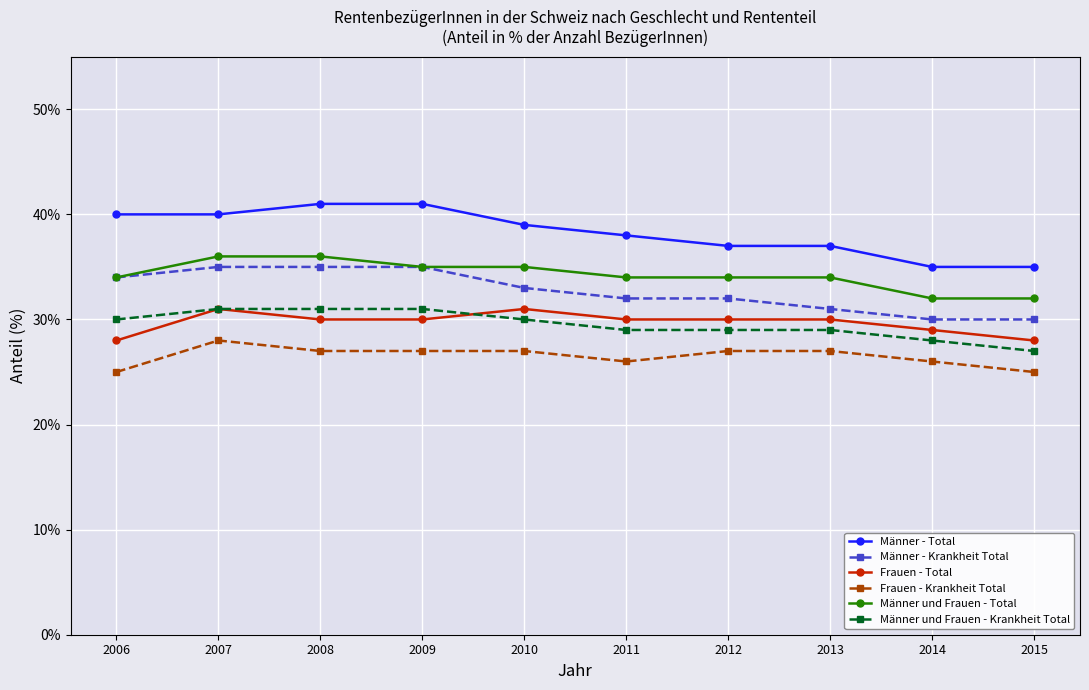

Read the Frauen - Total value at 2007.

0.3